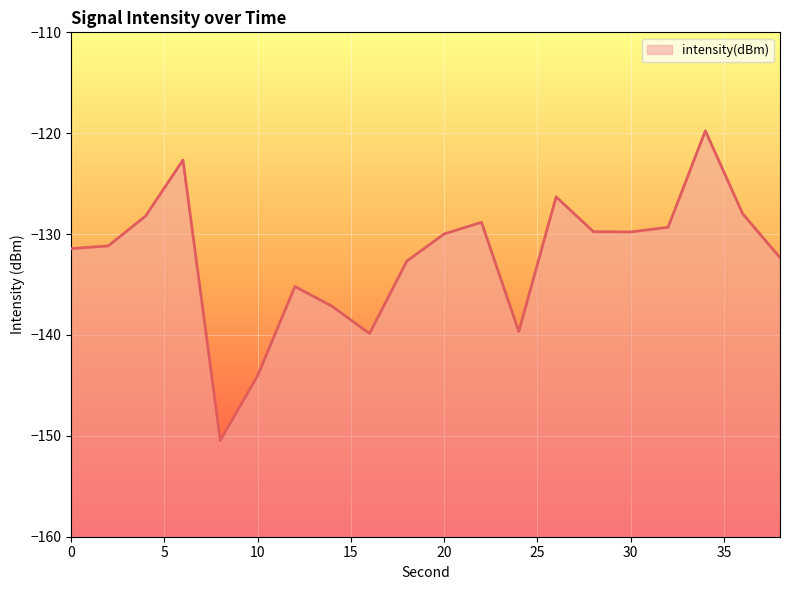

List the labels in order of value, largest first.

34, 6, 26, 36, 4, 22, 32, 28, 30, 20, 2, 0, 38, 18, 12, 14, 24, 16, 10, 8